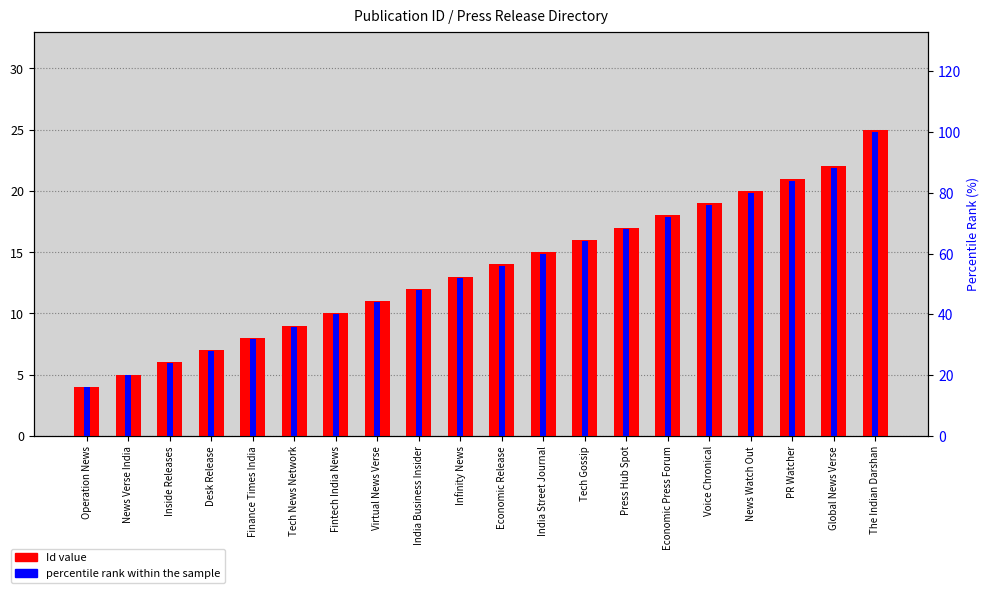

Reading left to right, what are all the values shown in this chart?

Id: 4.0	5.0	6.0	7.0	8.0	9.0	10.0	11.0	12.0	13.0	14.0	15.0	16.0	17.0	18.0	19.0	20.0	21.0	22.0	25.0
percentile rank within the sample: 16.0	20.0	24.0	28.0	32.0	36.0	40.0	44.0	48.0	52.0	56.0	60.0	64.0	68.0	72.0	76.0	80.0	84.0	88.0	100.0